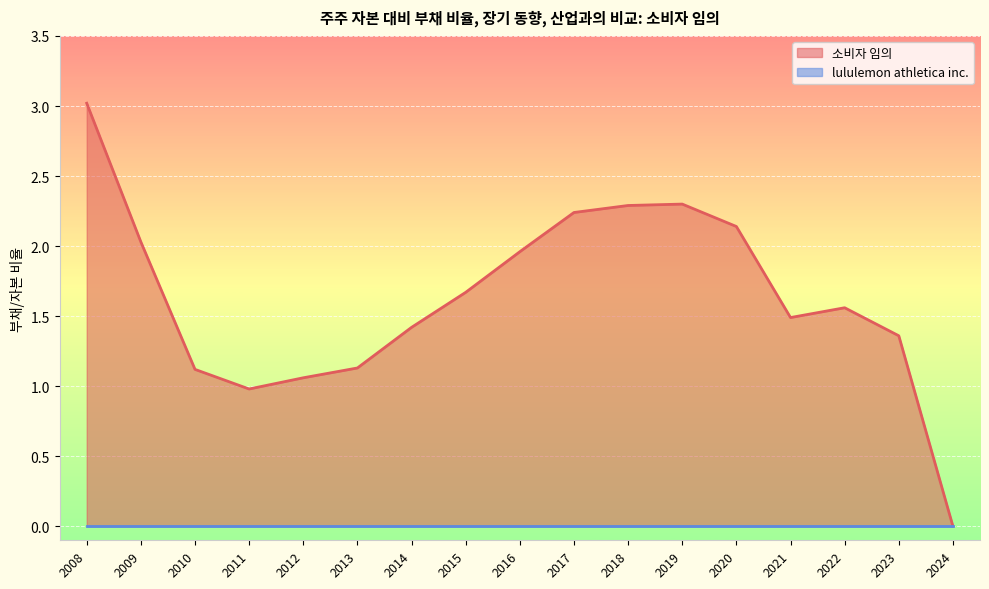

Which category has the highest value across all series?

2008